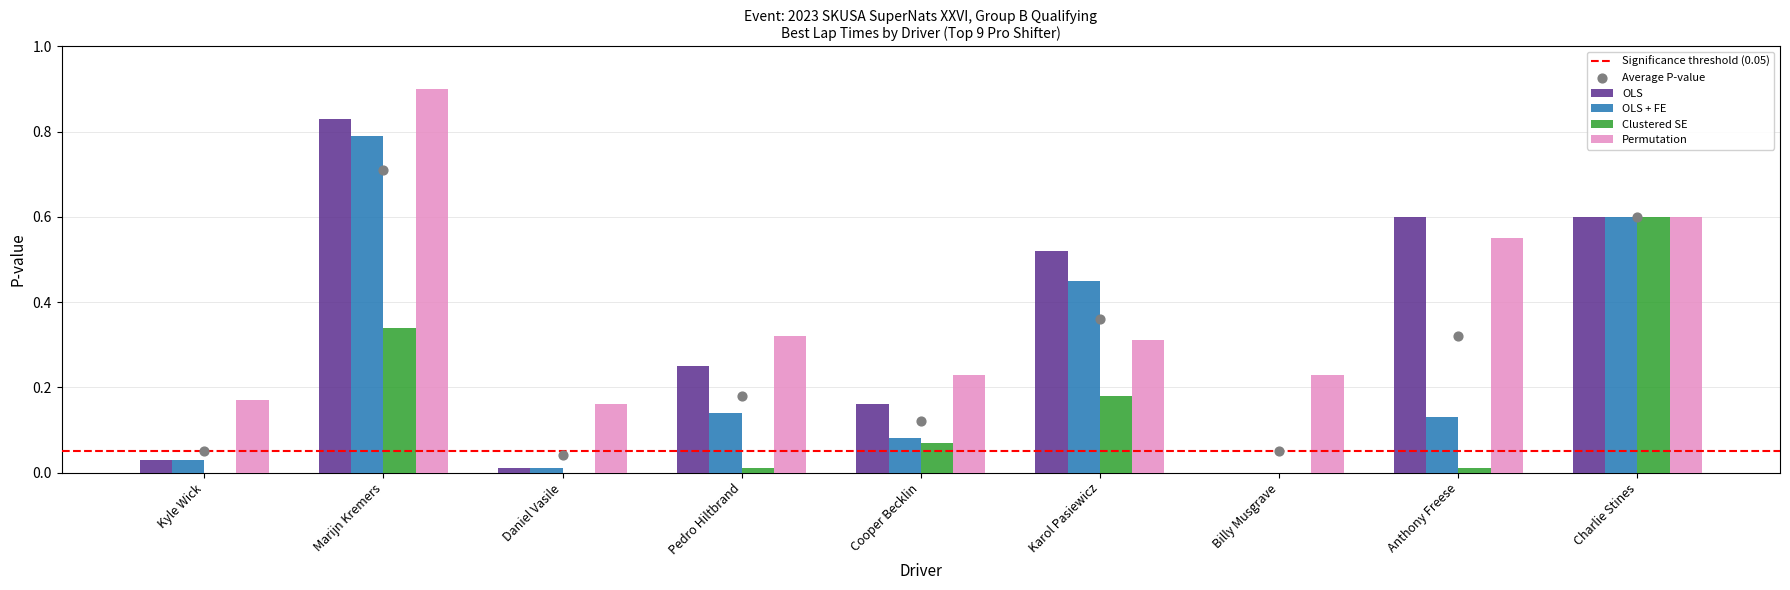

What are all the series names shown in the legend?

OLS, OLS + FE, Clustered SE, Permutation